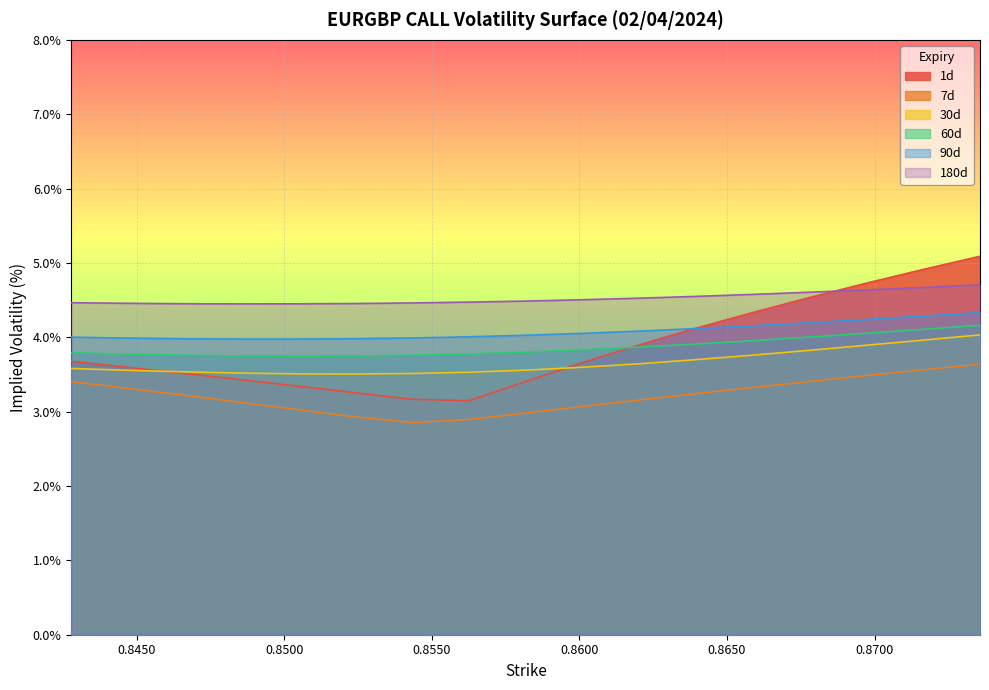

At which category does 180d reach its first local valley?

0.84856